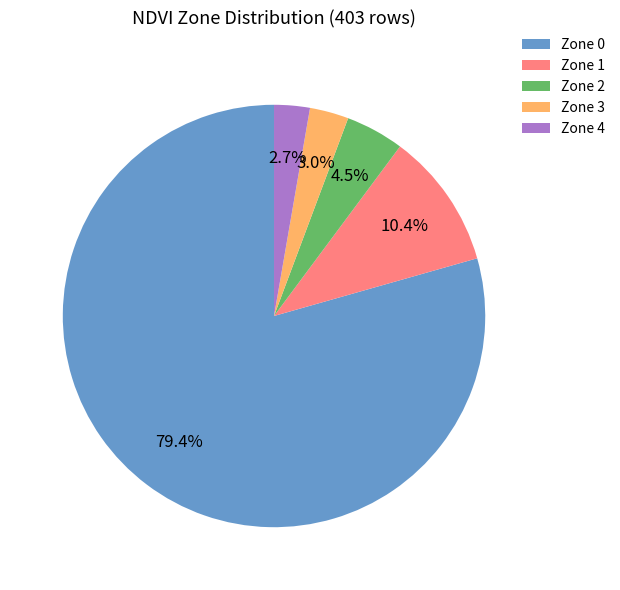

To the nearest percent, what is the combined percentage of Zone 1 and Zone 0?

90%